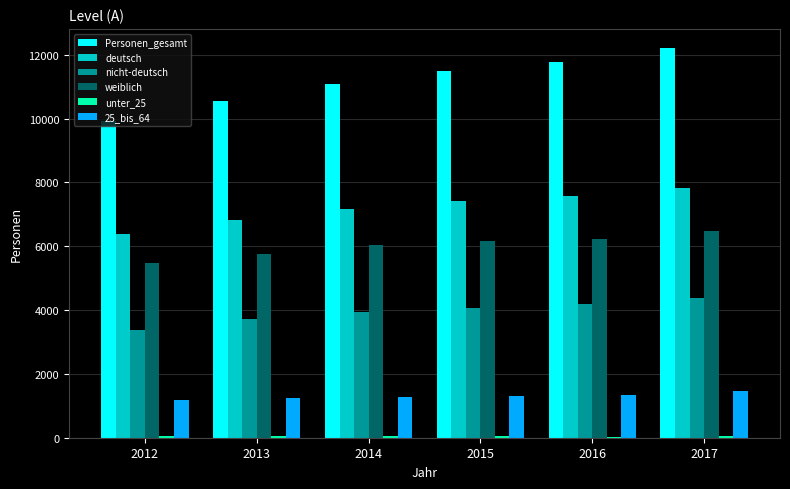

Which category has the highest value across all series?

2017